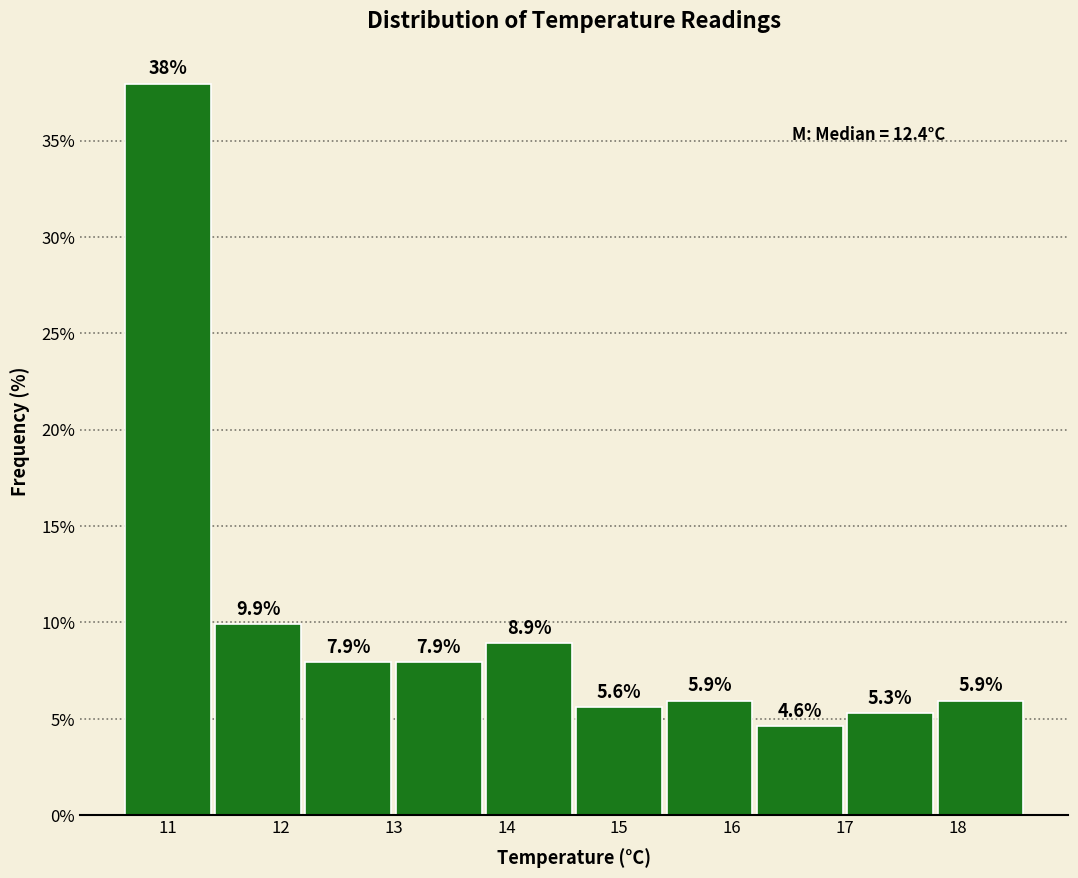

What is the height of the bar covering 17.8 to 18.6 on the x-axis?

5.9